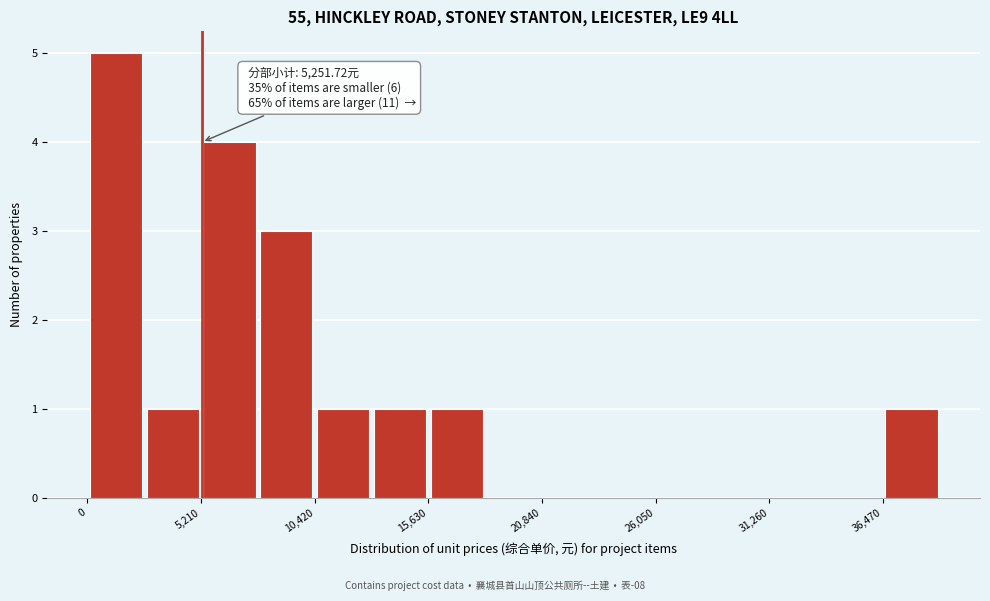

Read against the x-axis, roughly where is the centre of the tallest bar?

1000